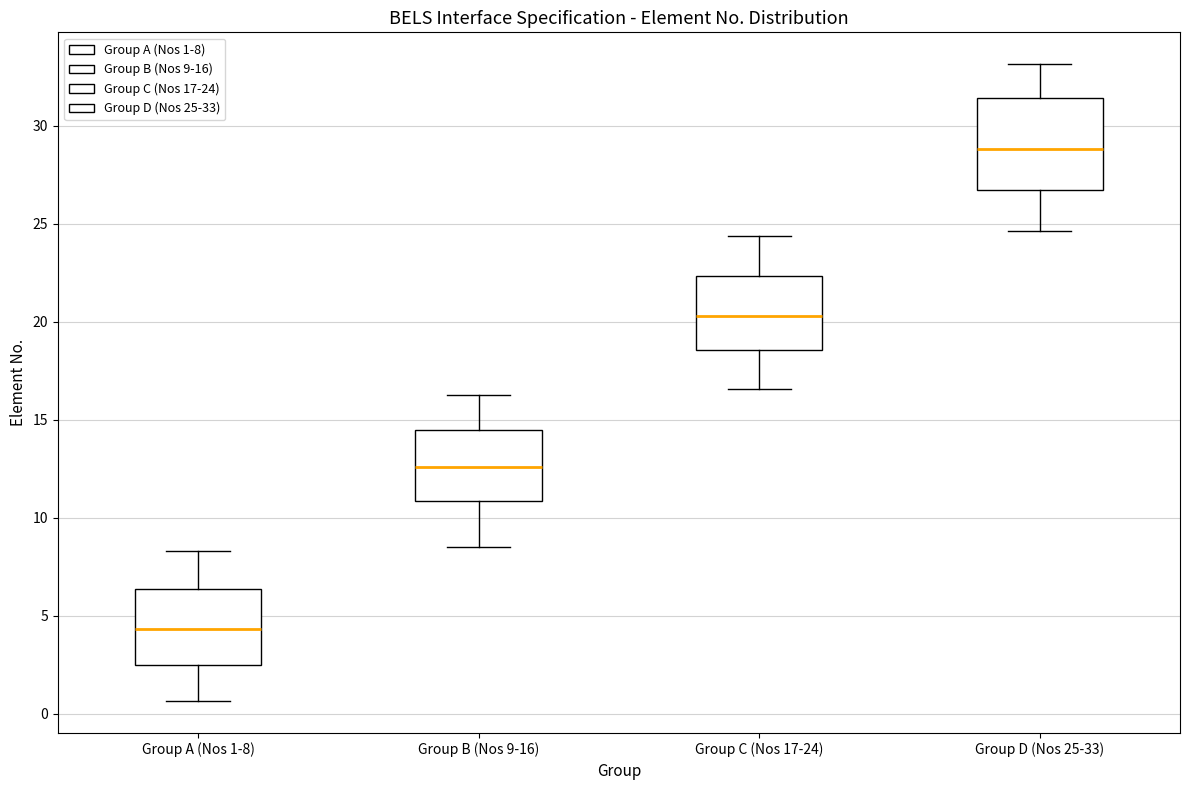

Where is the lower edge of the box for Group D (Nos 25-33) on the y-axis? The values are not printed on the chart, so give them approximately, as read against the axis.

26.5